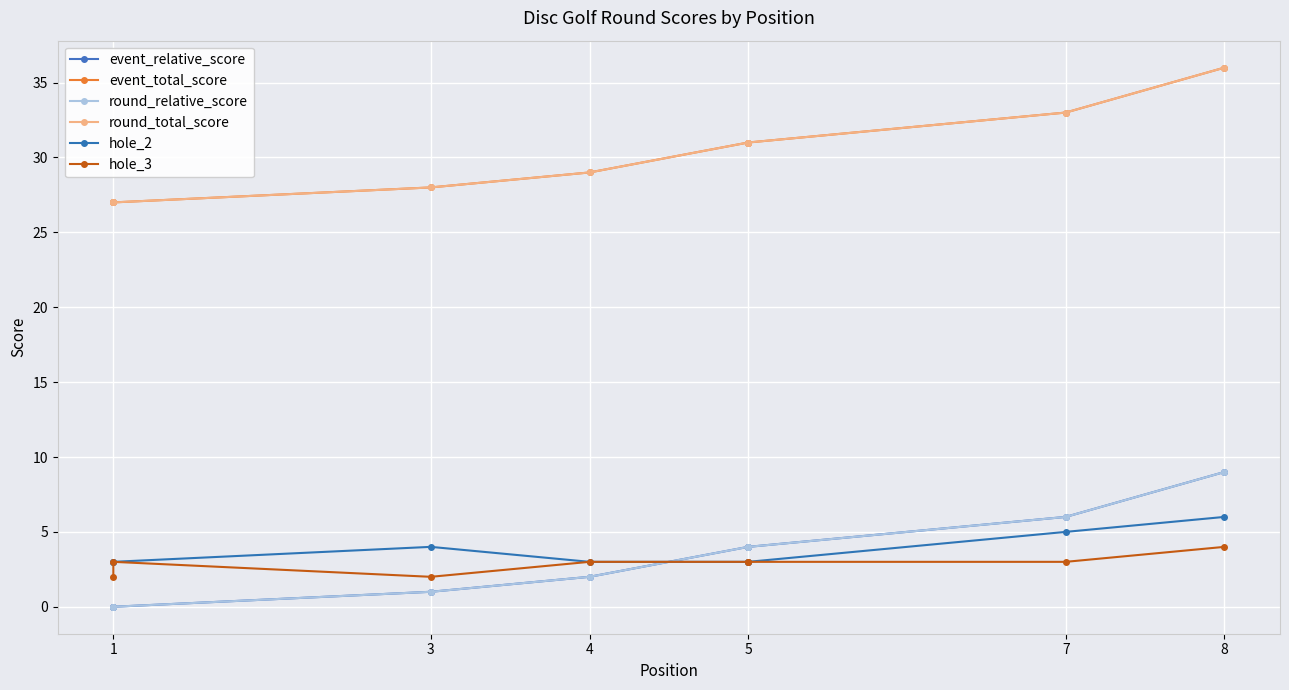

Reading left to right, list all the values displayed in this chart.

event_relative_score: 0	0	1	2	4	4	6	9
event_total_score: 27	27	28	29	31	31	33	36
round_relative_score: 0	0	1	2	4	4	6	9
round_total_score: 27	27	28	29	31	31	33	36
hole_2: 3	3	4	3	3	3	5	6
hole_3: 2	3	2	3	3	3	3	4